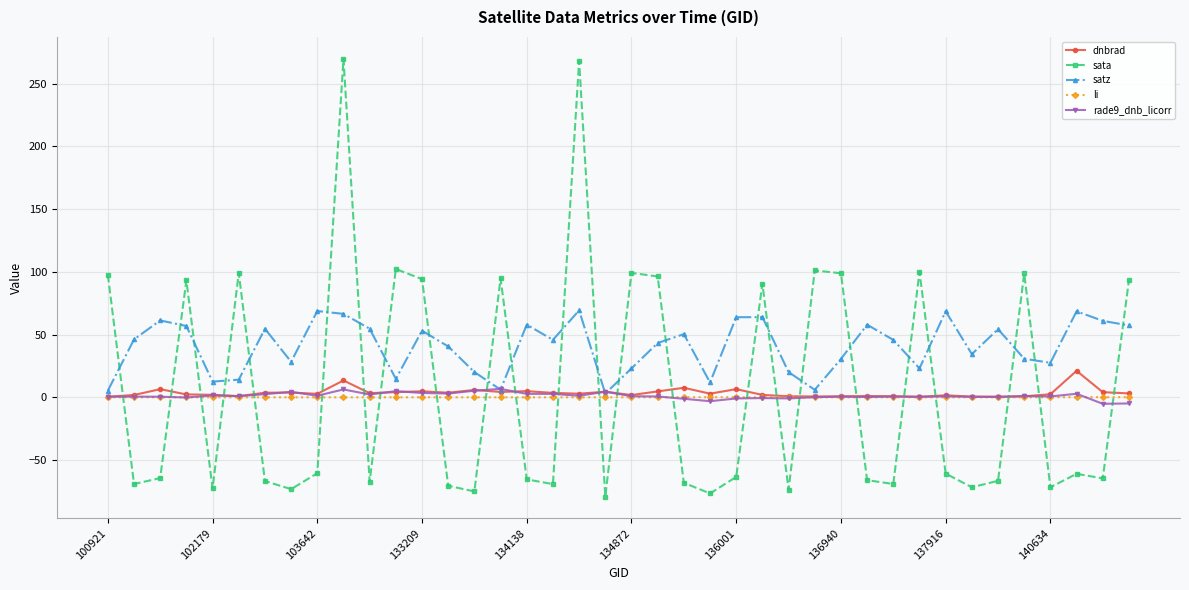

What is the value of the sata point at the 20th from the left?

-79.1